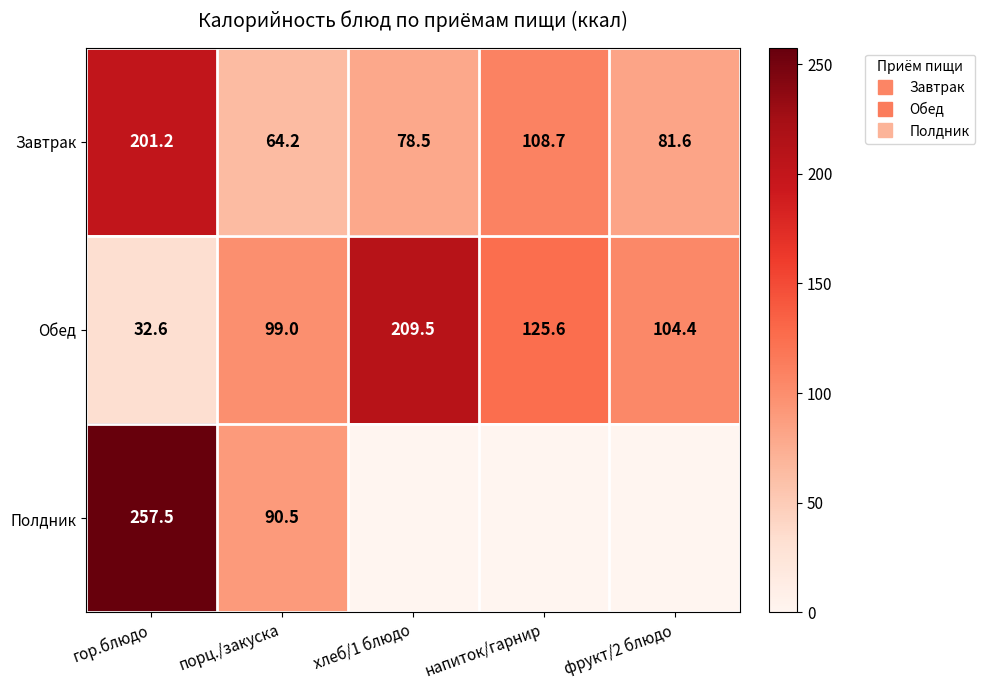

How many values in the Обед series exceed 104?

3